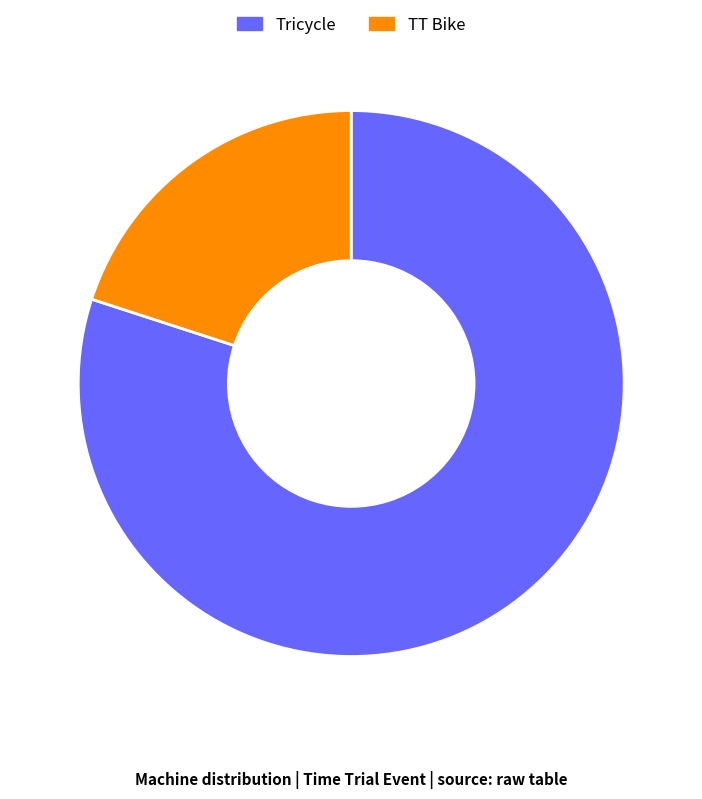

What is the smallest slice in the pie chart?

TT Bike